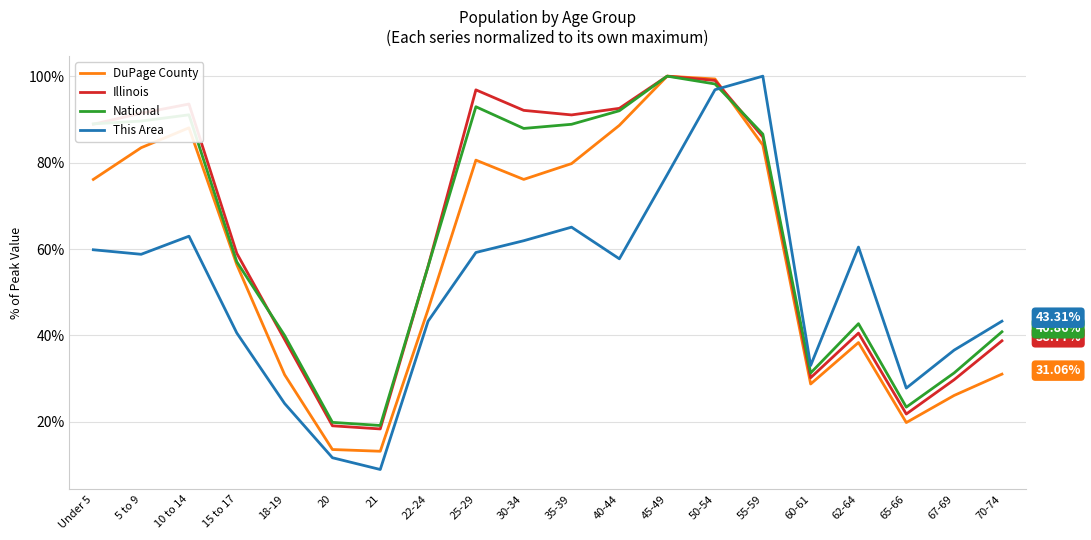

Between which two adjacent categories do This Area and Illinois first intersect?

50-54 and 55-59